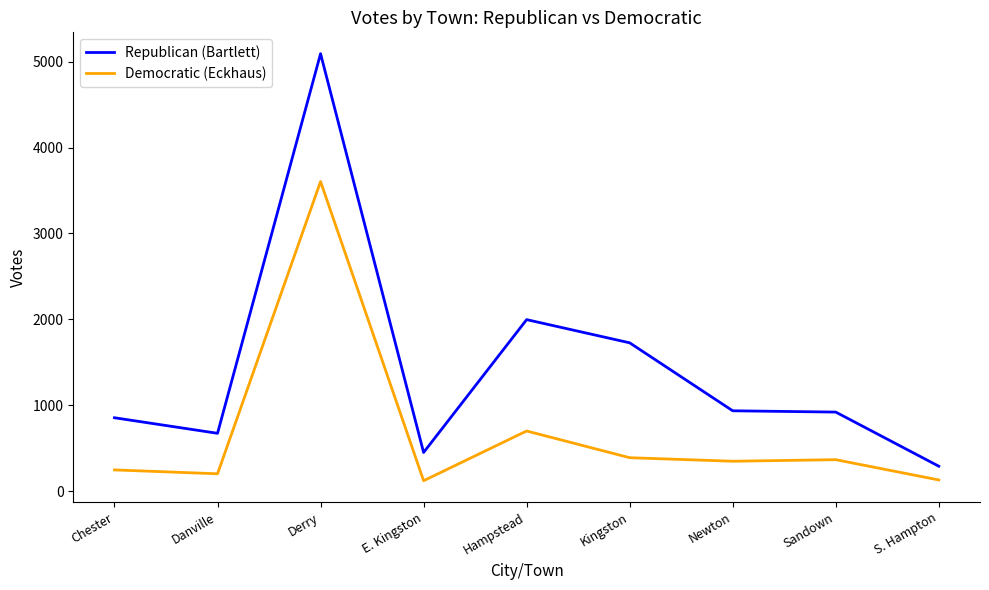

What is the total value across all series at Derry?

8696